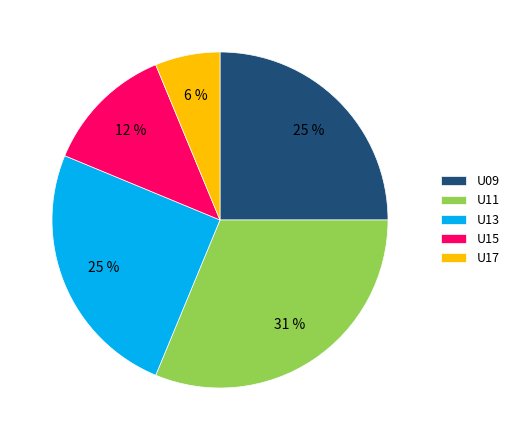

The U09 slice represents 25% of the pie. True or false?

True